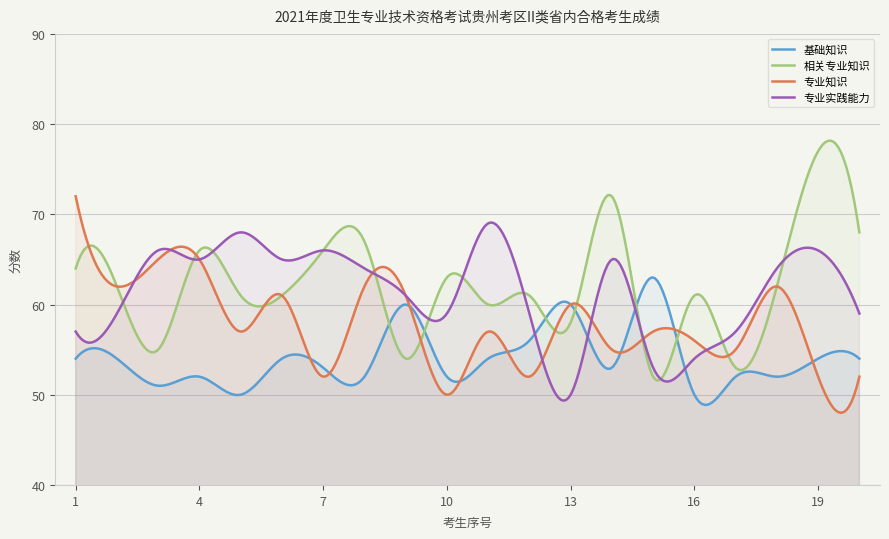

Reading left to right, list all the values displayed in this chart.

基础知识: 54	54	51	52	50	54	53	52	60	52	54	56	60	53	63	50	52	52	54	54
相关专业知识: 64	62	55	66	61	61	66	67	54	63	60	61	58	72	52	61	53	62	77	68
专业知识: 72	62	65	65	57	61	52	62	61	50	57	52	60	55	57	56	55	62	52	52
专业实践能力: 57	59	66	65	68	65	66	64	61	59	69	59	50	65	53	54	57	64	66	59